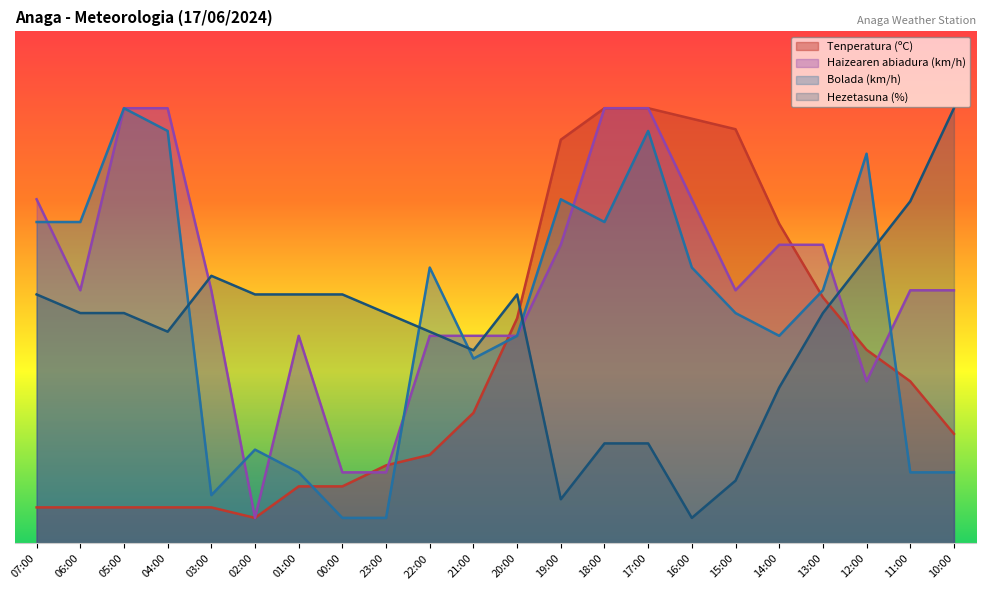

At which label does Haizearen abiadura (km/h) first exceed 49?

07:00